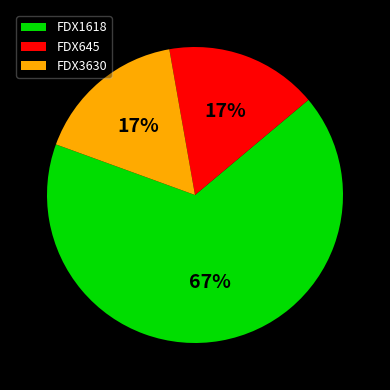

The FDX645 slice represents 17% of the pie. True or false?

True